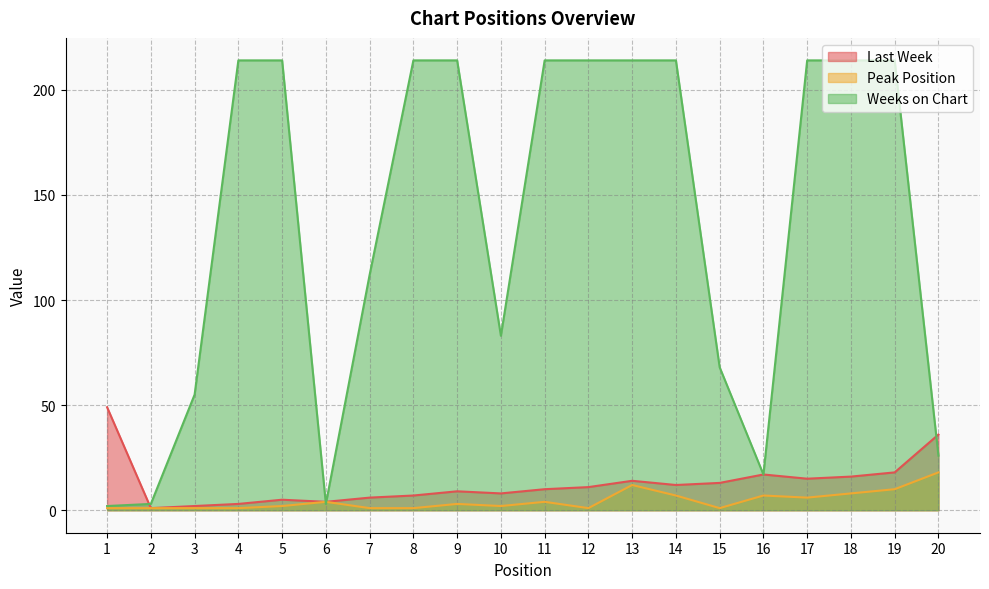

How many times do Last Week and Weeks on Chart cross each other?

4